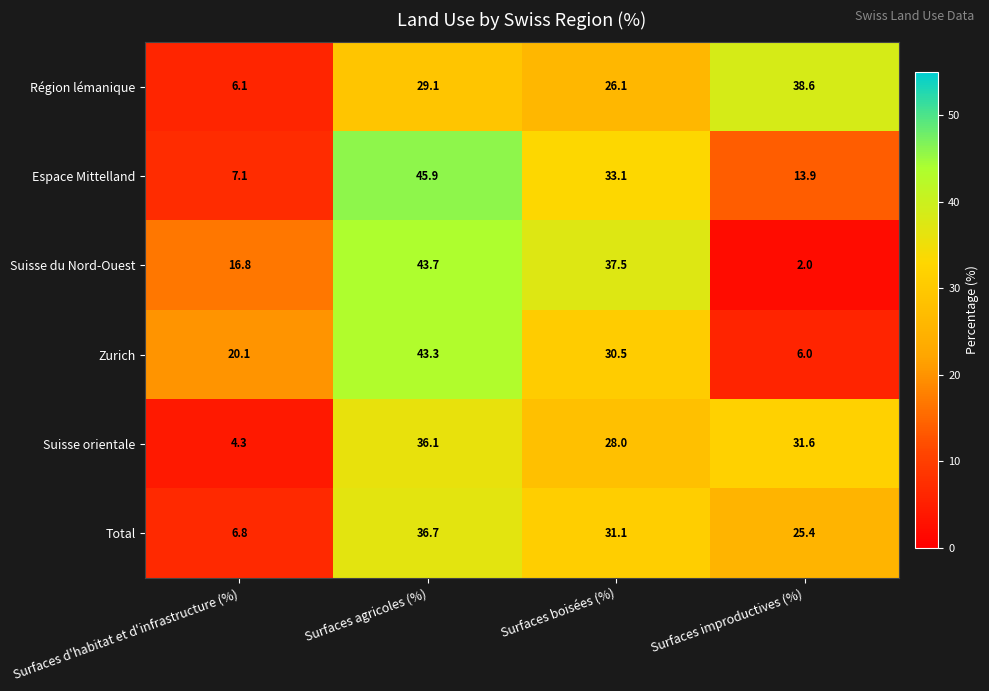

What is the approximate value of Total at Surfaces improductives (%)?

25.4